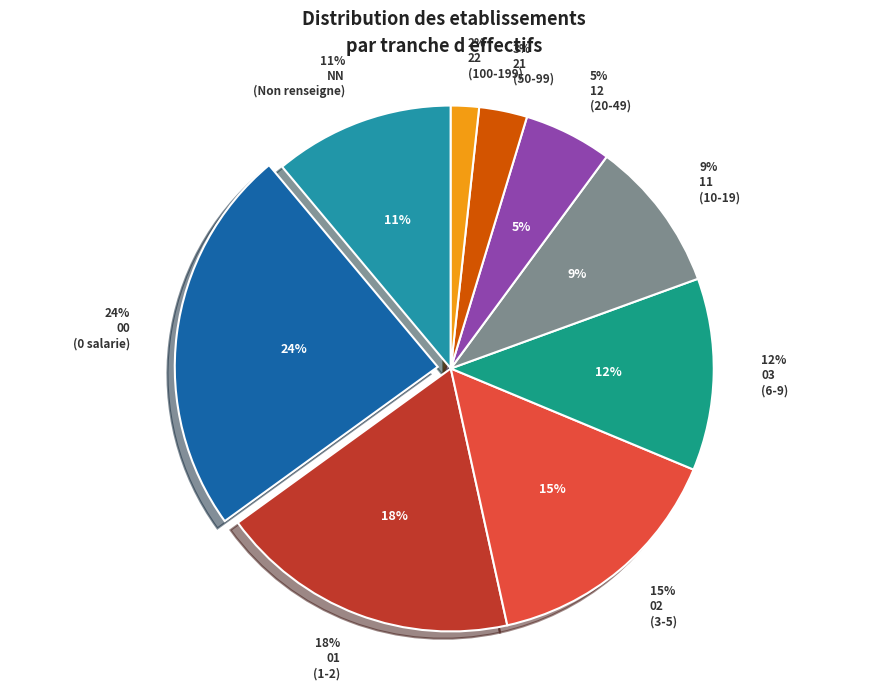

Is the sum of 12 and 01 greater than half?

No